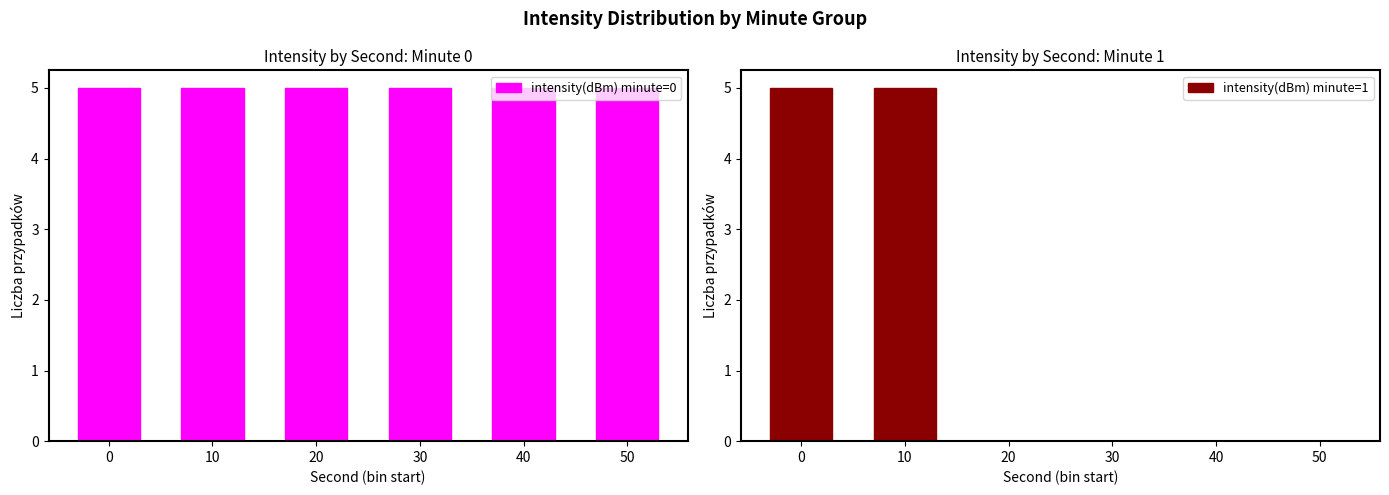

Reading left to right, what are all the values shown in this chart?

intensity(dBm) minute=0: 0=5	10=5	20=5	30=5	40=5	50=5
intensity(dBm) minute=1: 0=5	10=5	20=0	30=0	40=0	50=0